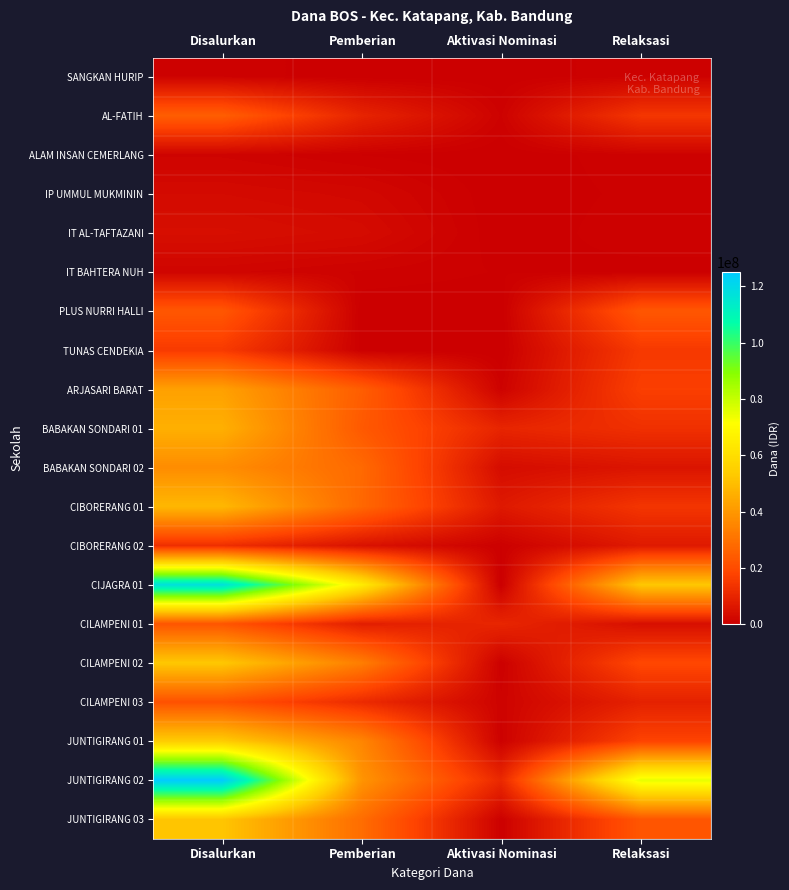

At which category is the sum across all series the highest?

Disalurkan